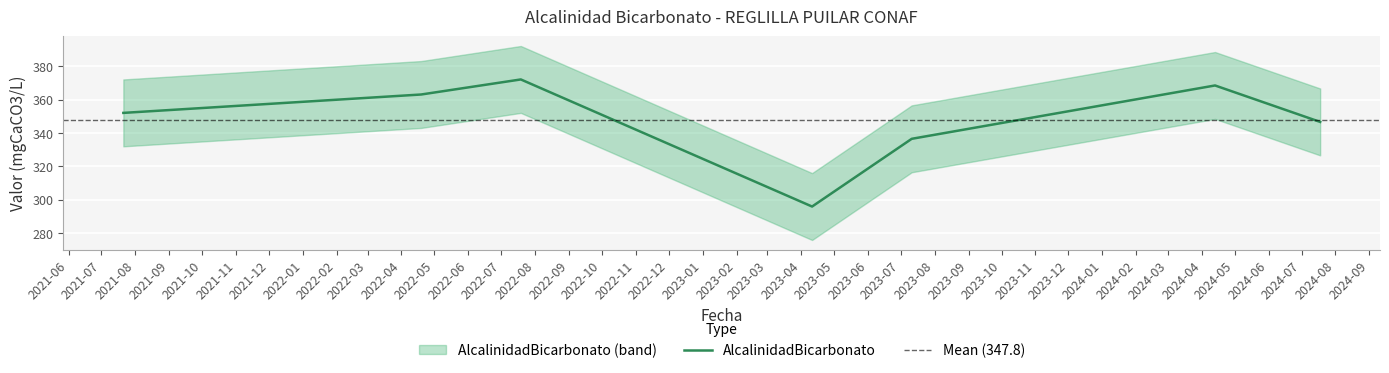

How many points are lower than both their immediate neighbors (excluding endpoints)?

1